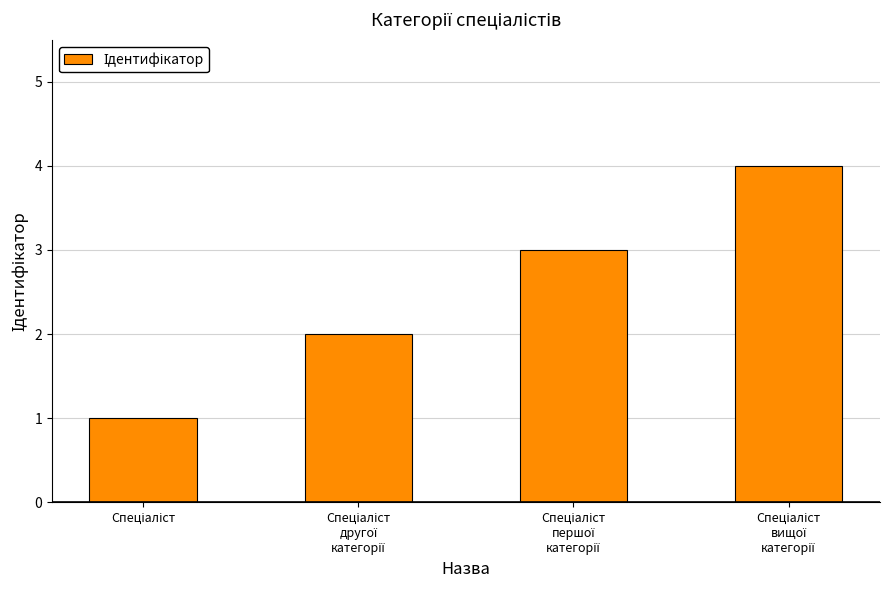

What is the maximum value shown in the chart?

4